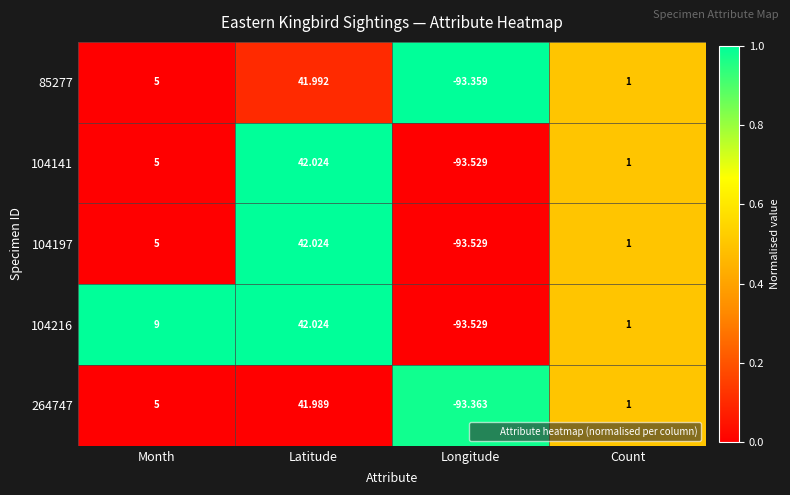

How many values in 104216 are above zero?

3